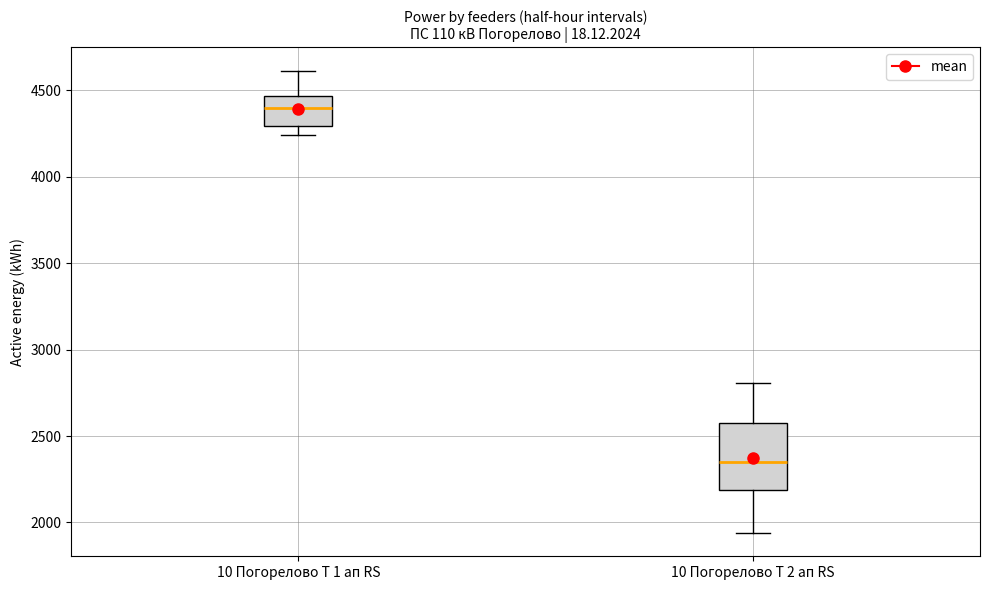

Which box's median line is the lowest?

10 Погорелово Т 2 ап RS